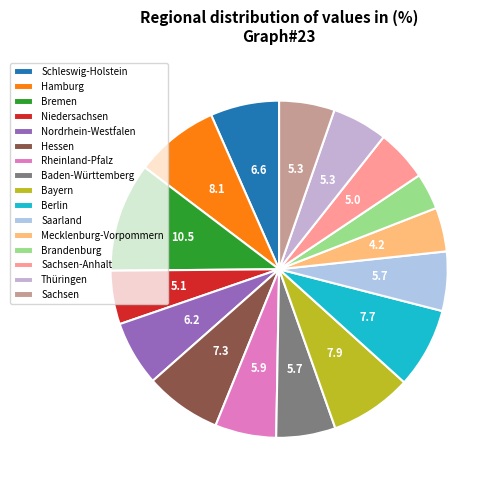

Combined, do Mecklenburg-Vorpommern and Nordrhein-Westfalen account for over 50%?

No